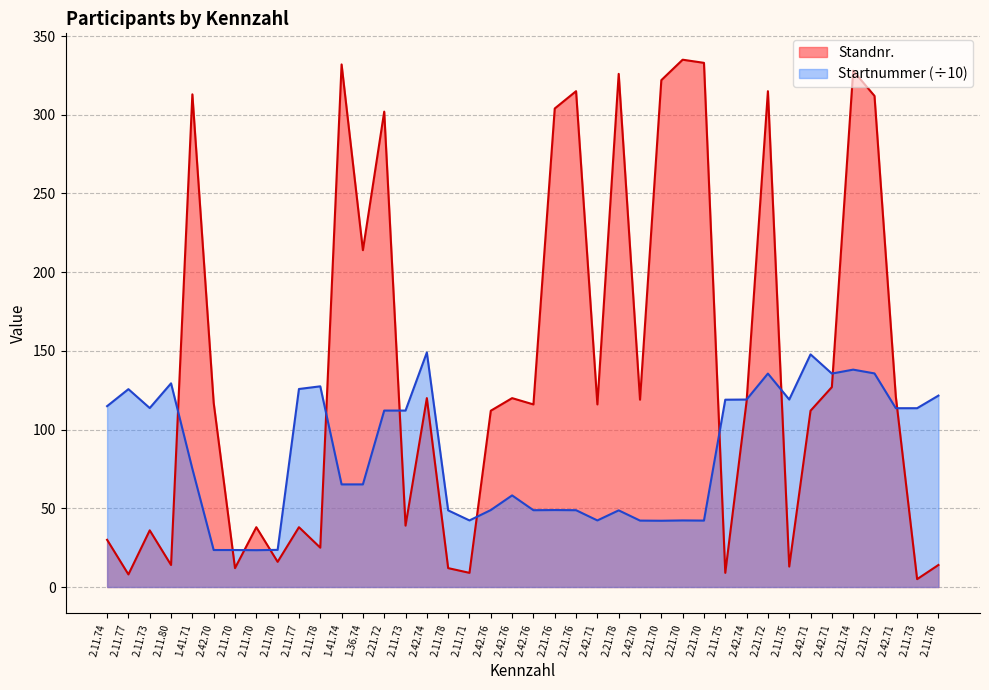

Which series has the widest spread of values?

Standnr.